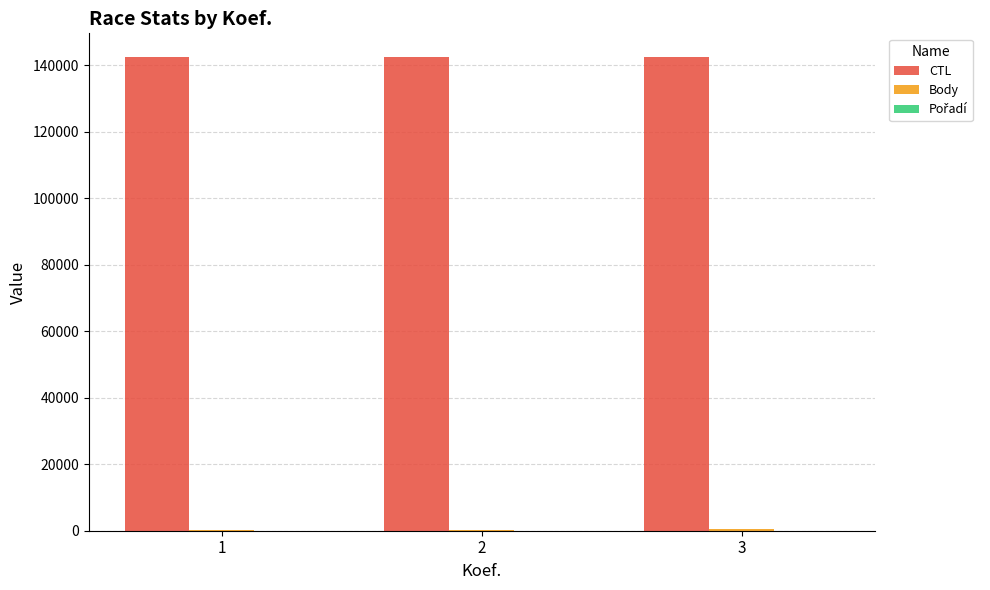

Which series has the largest total across all categories?

CTL